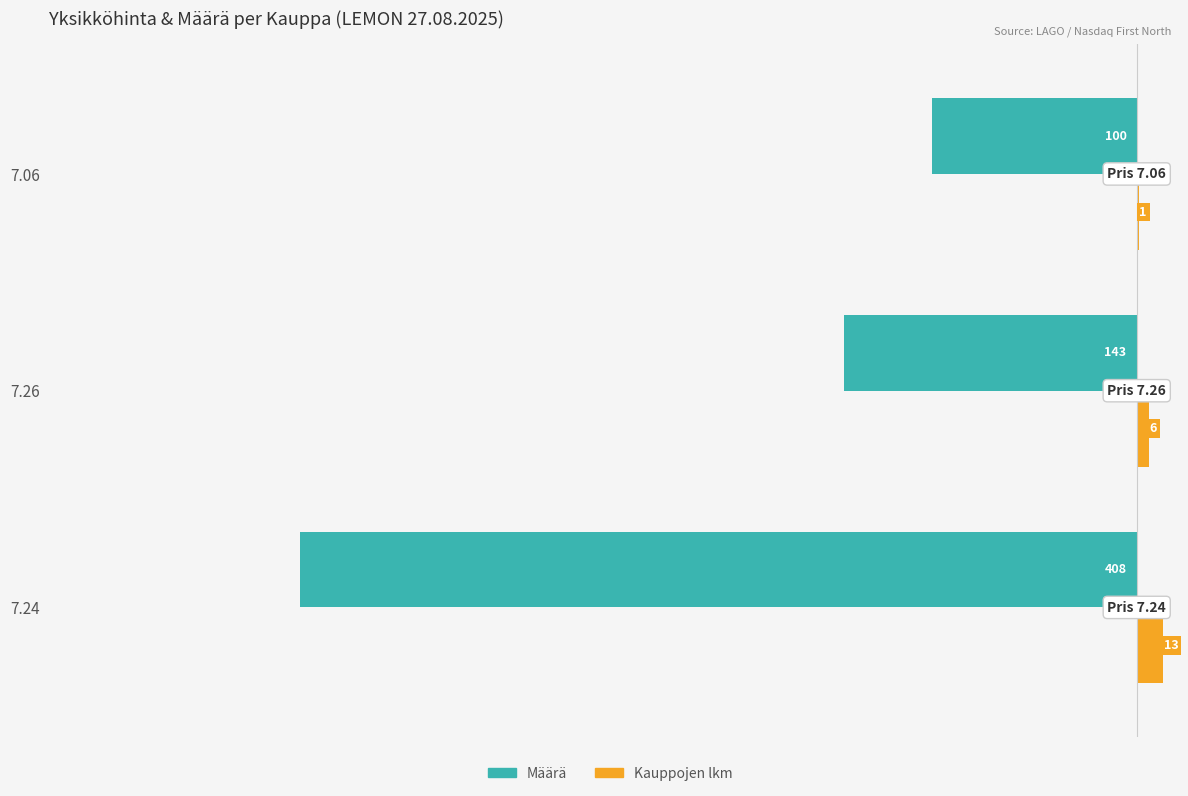

How many Kauppojen lkm values are between 1 and 13?

3